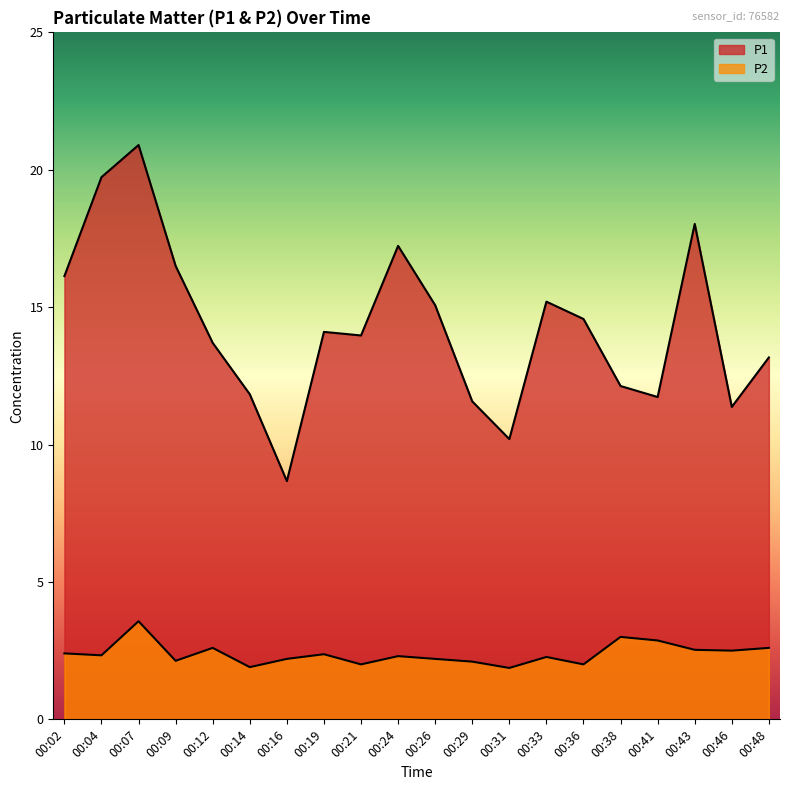

Rank the series by their average value, from highest to lowest.

P1, P2